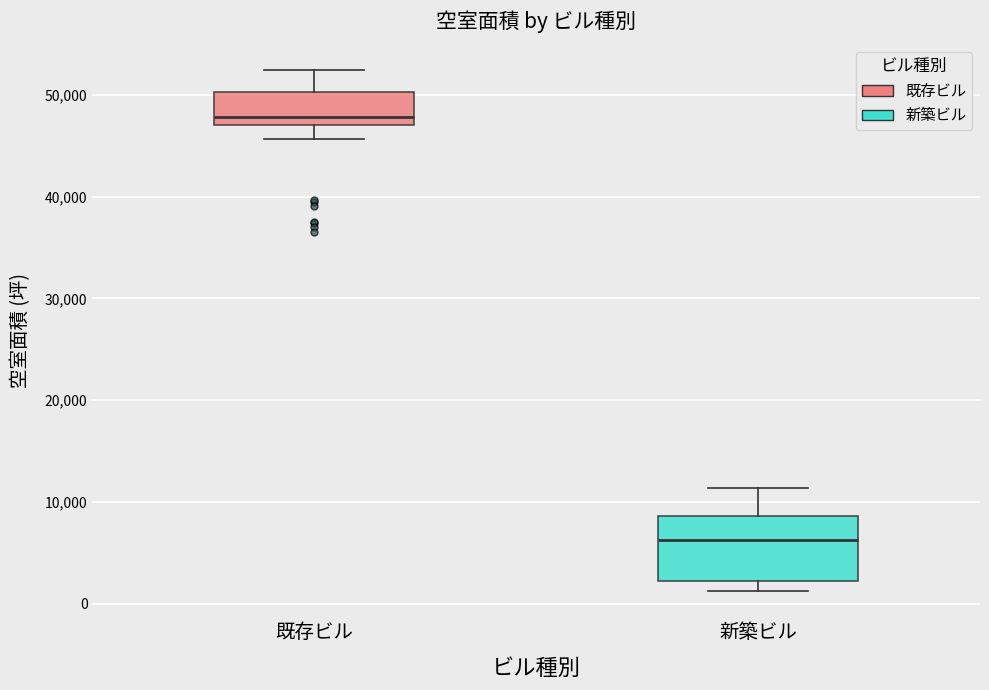

Comparing the boxes themselves (not the whiskers), which one is the tallest?

新築ビル